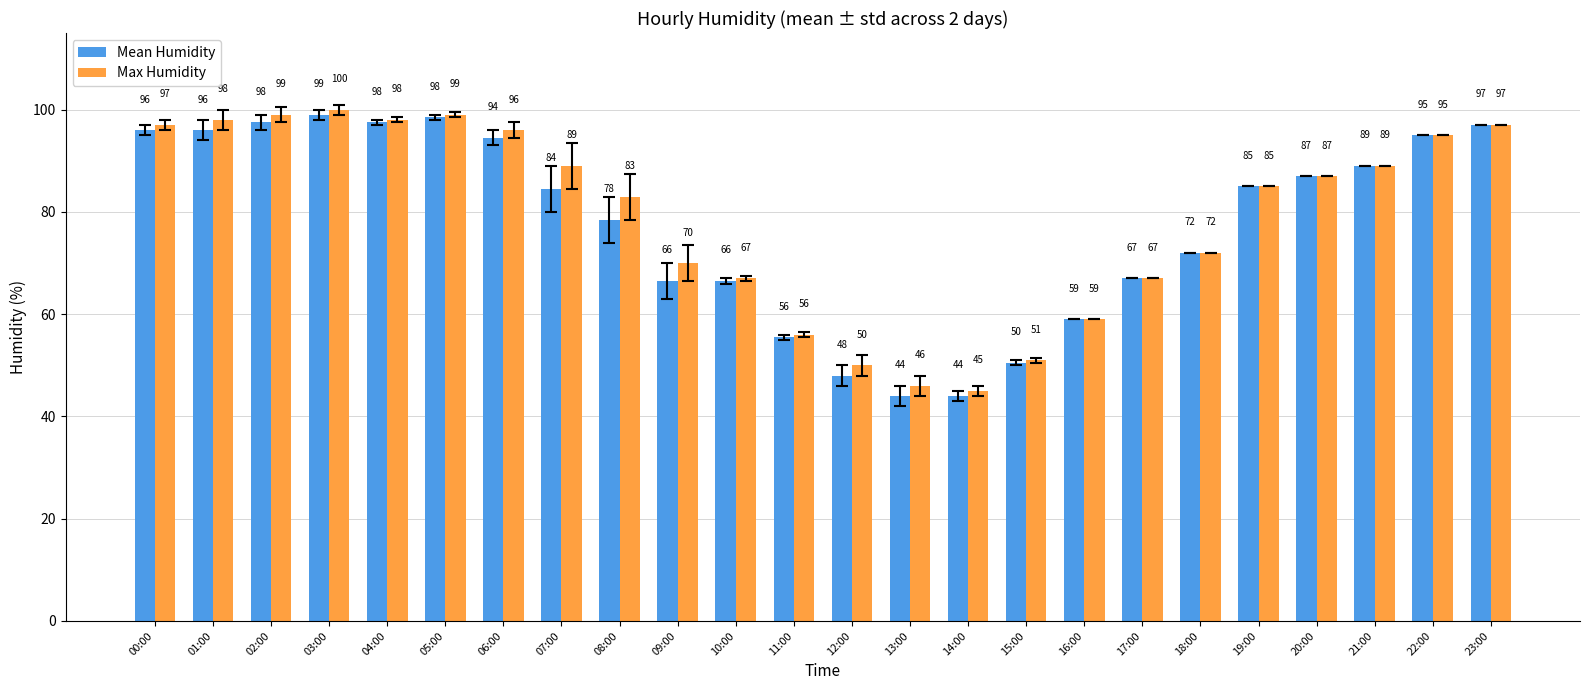

Is the value of Max Humidity at 16:00 greater than the value of Mean Humidity at 03:00?

No